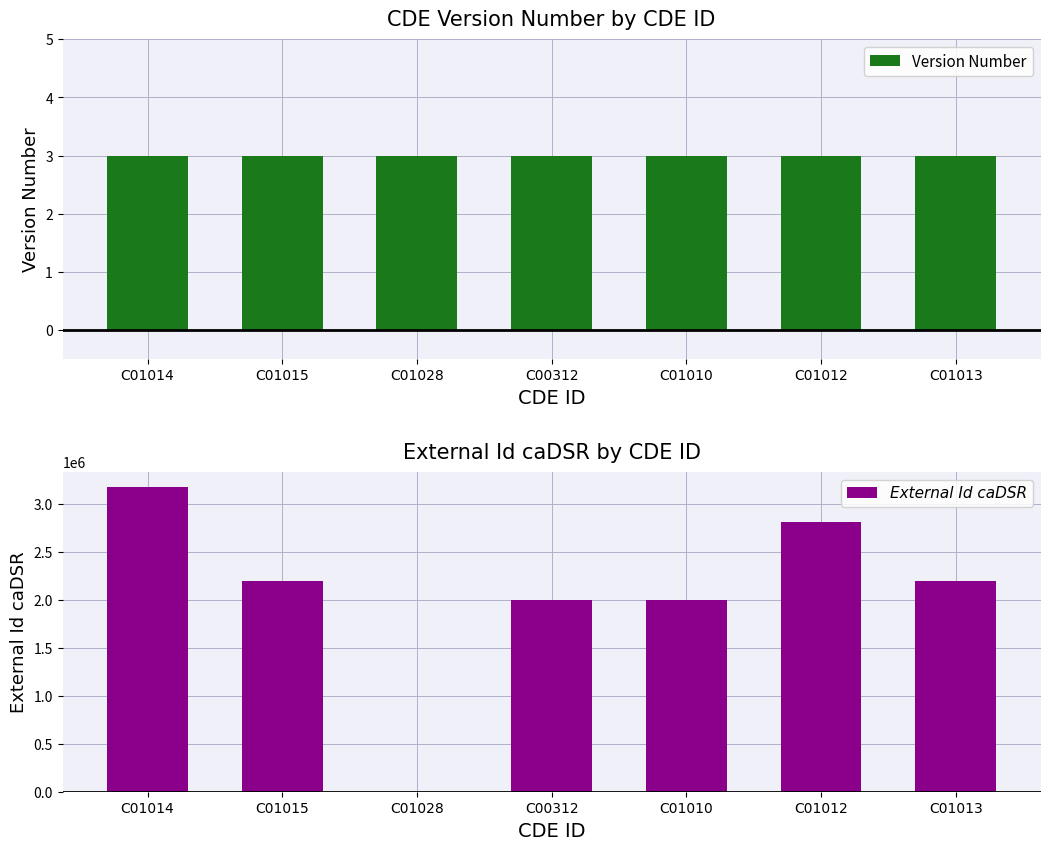

Reading right to left, extract all data points from this chart.

Version Number: C01013=3	C01012=3	C01010=3	C00312=3	C01028=3	C01015=3	C01014=3
External Id caDSR: C01013=2201880	C01012=2821383	C01010=2004170	C00312=2002895	C01028=0	C01015=2201750	C01014=3180087